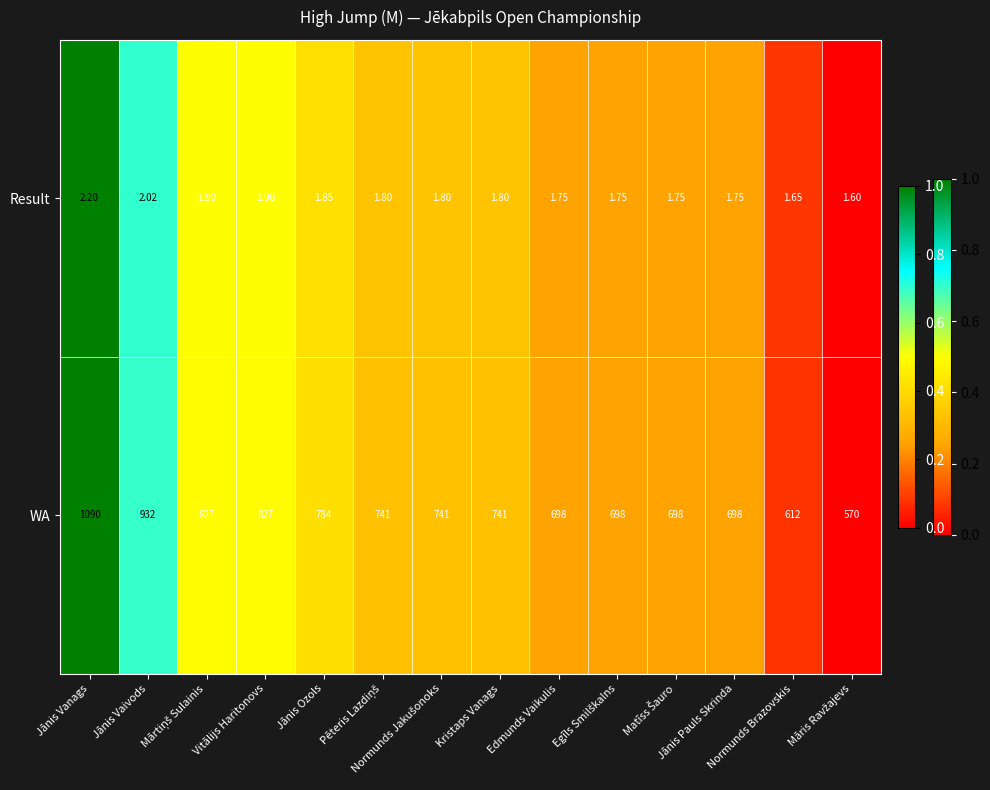

Which series has the largest range (max minus min)?

WA